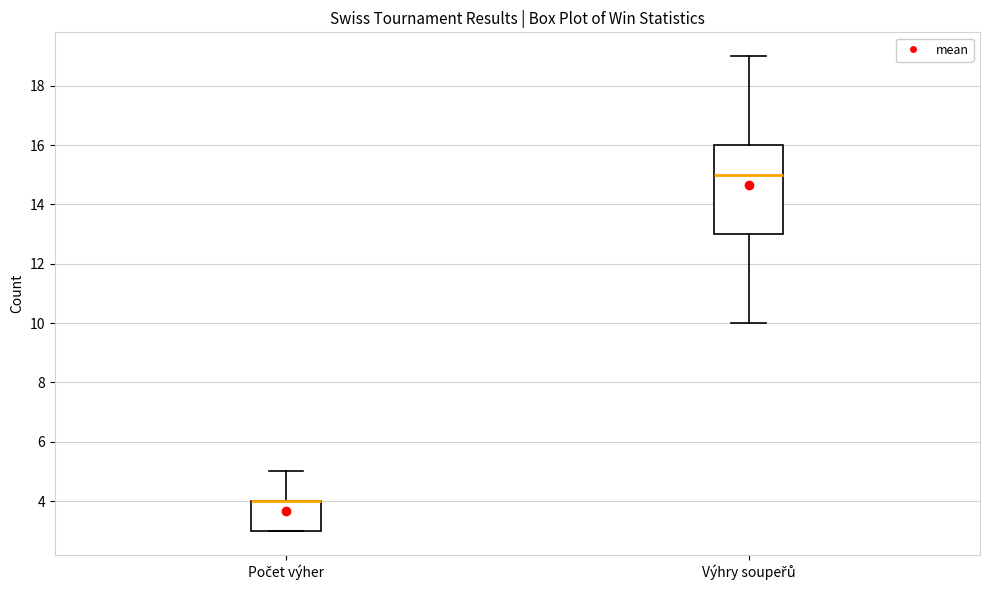

Reading left to right, read every box against the y-axis: the position of its median line, the range the box covers, and the ends of its whiskers. The values are not printed on the chart, so give them approximately, as read against the axis.

Počet výher: median 4 (drawn on the box's upper edge), box 3 to 4, whiskers 3 to 5
Výhry soupeřů: median 15, box 13 to 16, whiskers 10 to 19